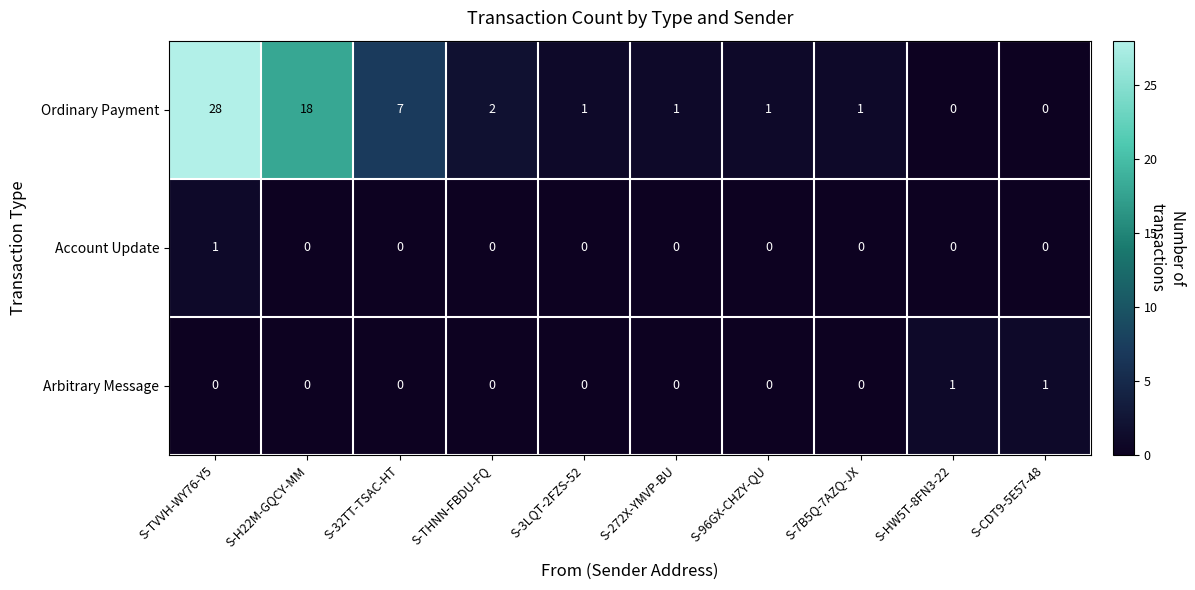

Which series has the largest total across all categories?

Ordinary Payment